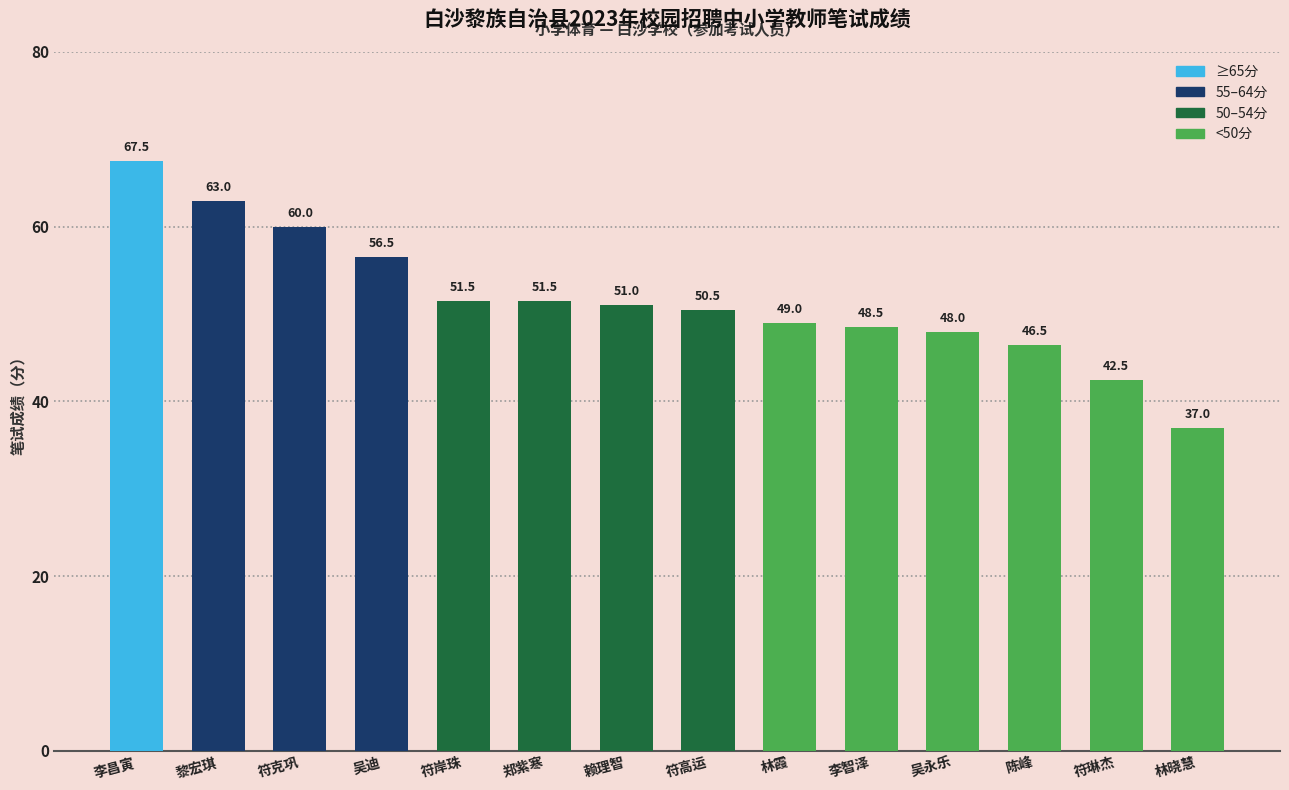

Reading left to right, list all the values displayed in this chart.

李昌寅=67.5	黎宏琪=63.0	符克巩=60.0	吴迪=56.5	符岸珠=51.5	郑紫寒=51.5	赖理智=51.0	符高运=50.5	林霞=49.0	李智泽=48.5	吴永乐=48.0	陈峰=46.5	符琳杰=42.5	林晓慧=37.0